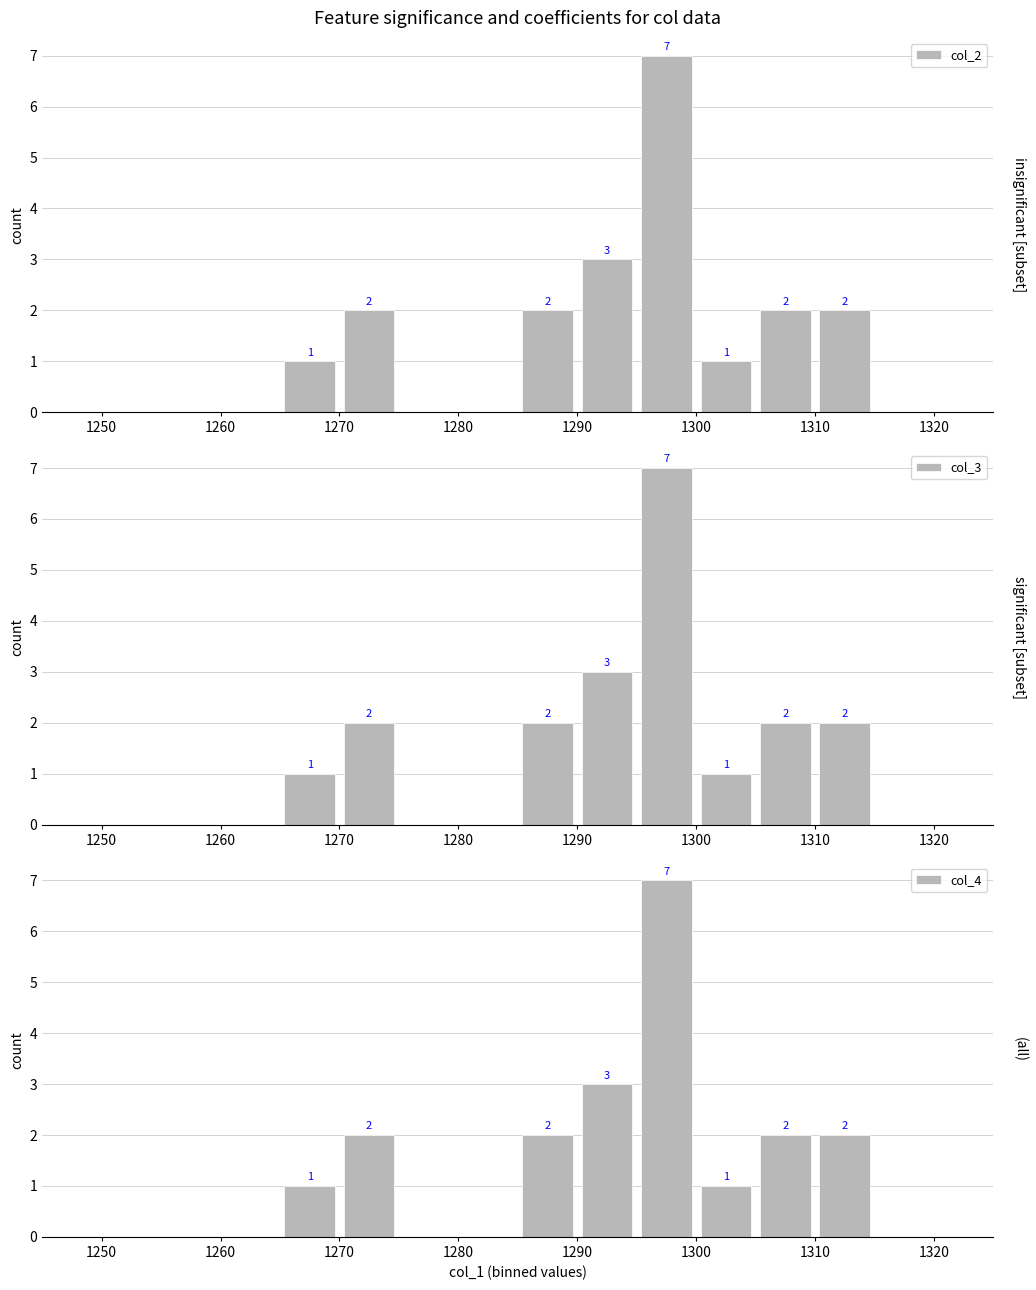

How many groups of bars are there?

14